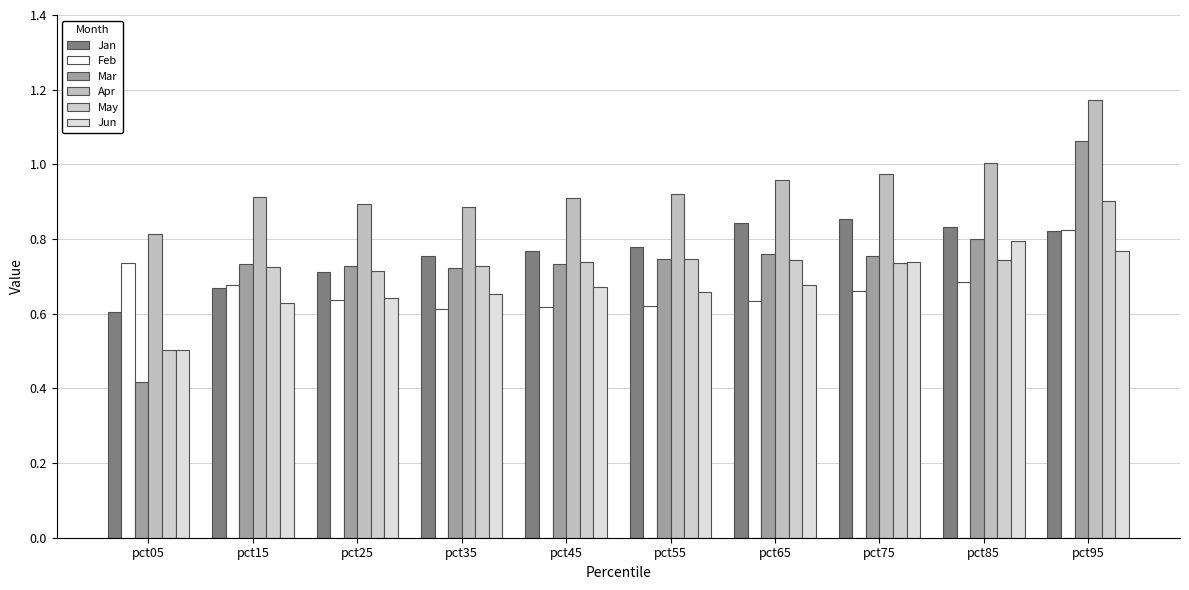

Between pct15 and pct85, which series saw the biggest shift?

Jun